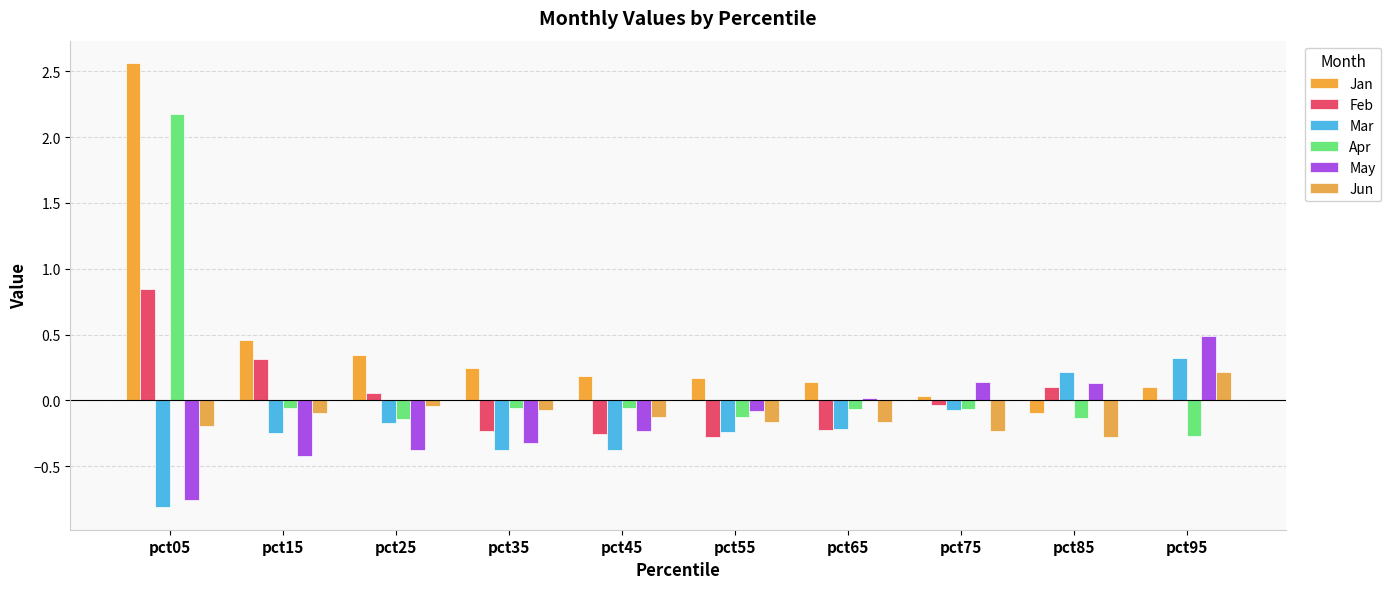

How many series are shown in this chart?

6